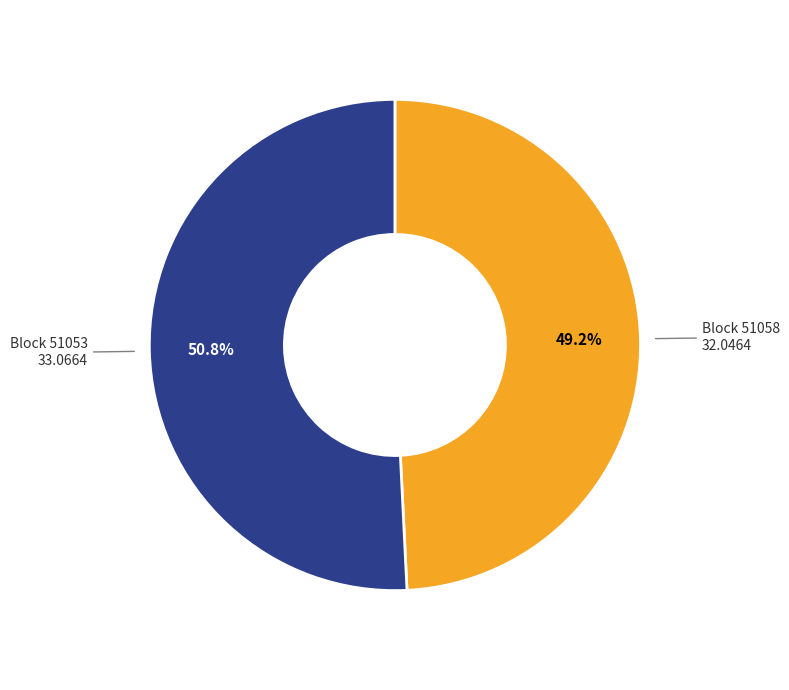

Is there any slice that represents more than half of the pie?

Yes